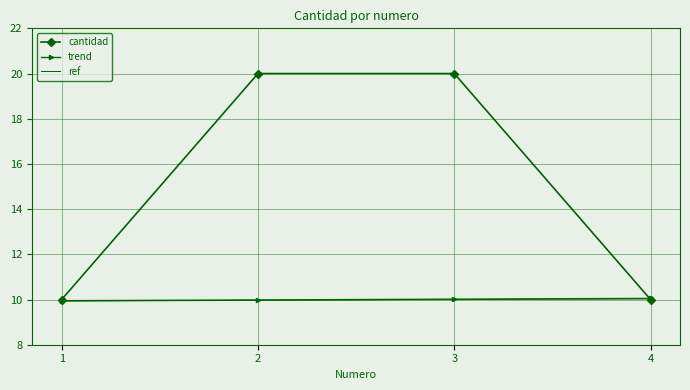

Which series has the largest total across all categories?

cantidad